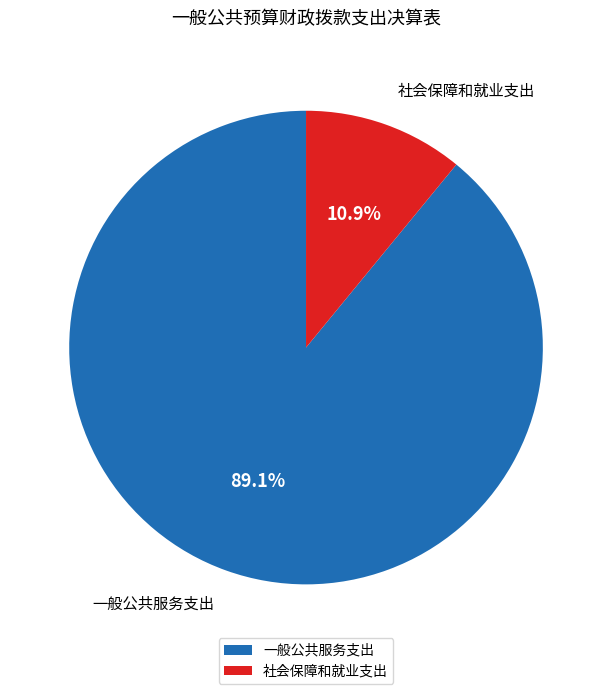

What is the smallest slice in the pie chart?

社会保障和就业支出